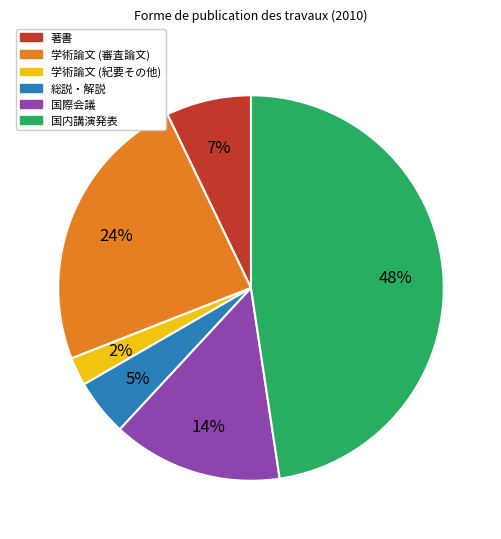

Do 国内講演発表 and 国際会議 together represent more than half of the pie?

Yes